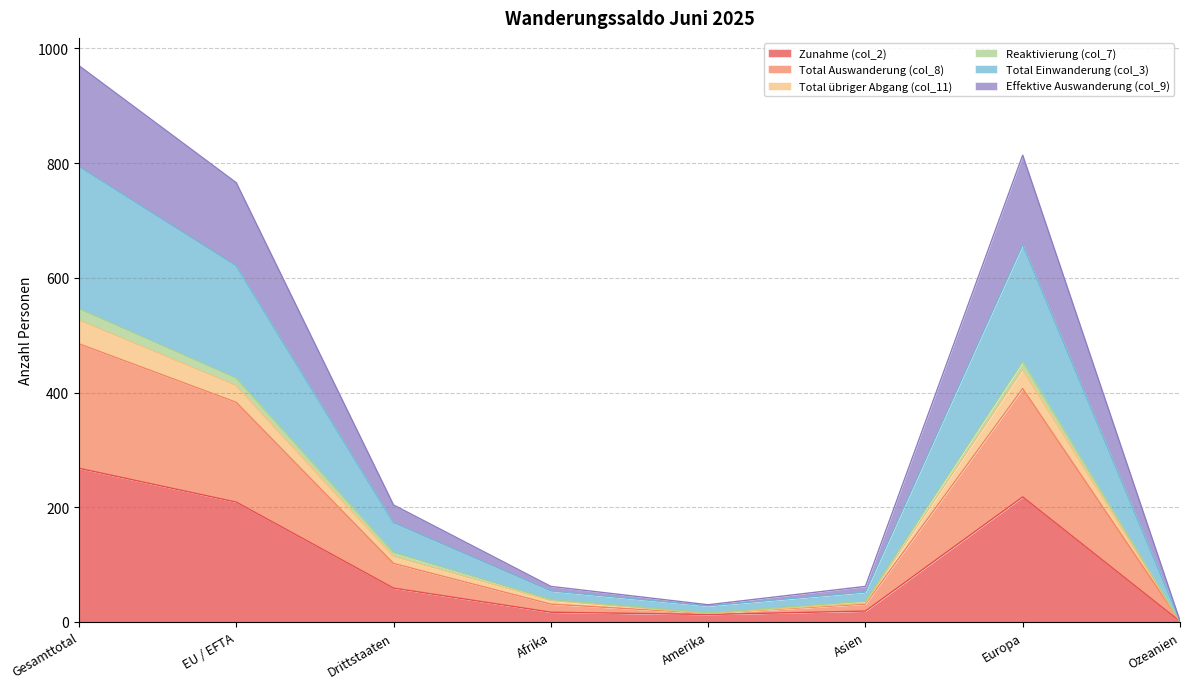

How many interior local peaks does the Total Auswanderung (col_8) series have?

1